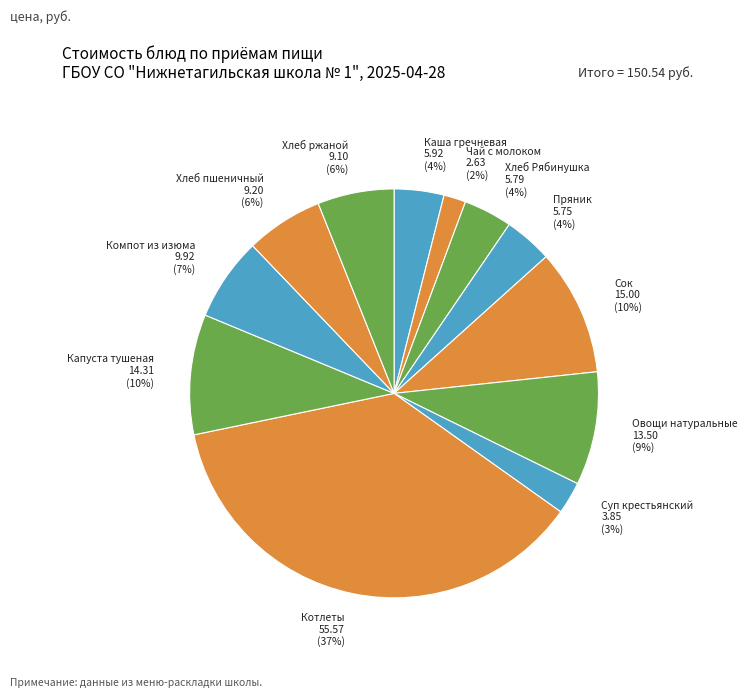

Count the number of slices in the pie.

12